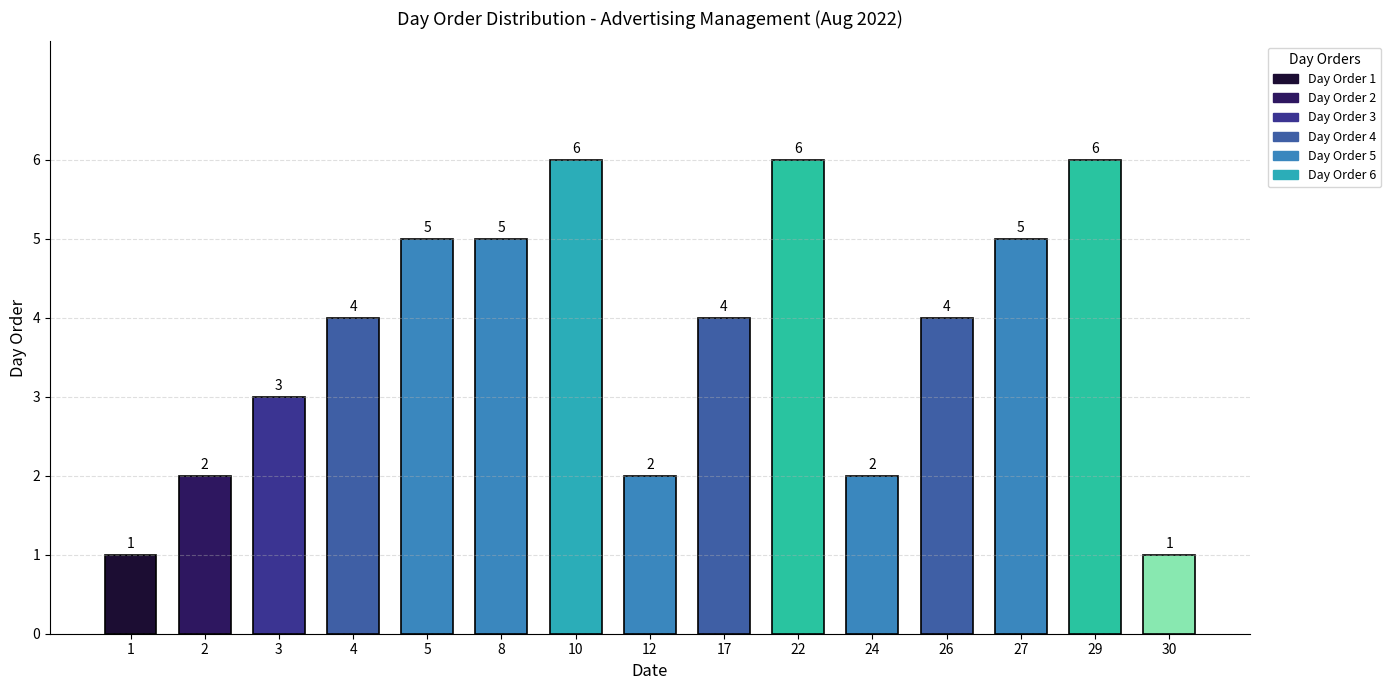

Reading left to right, list all the values displayed in this chart.

1=1	2=2	3=3	4=4	5=5	8=5	10=6	12=2	17=4	22=6	24=2	26=4	27=5	29=6	30=1